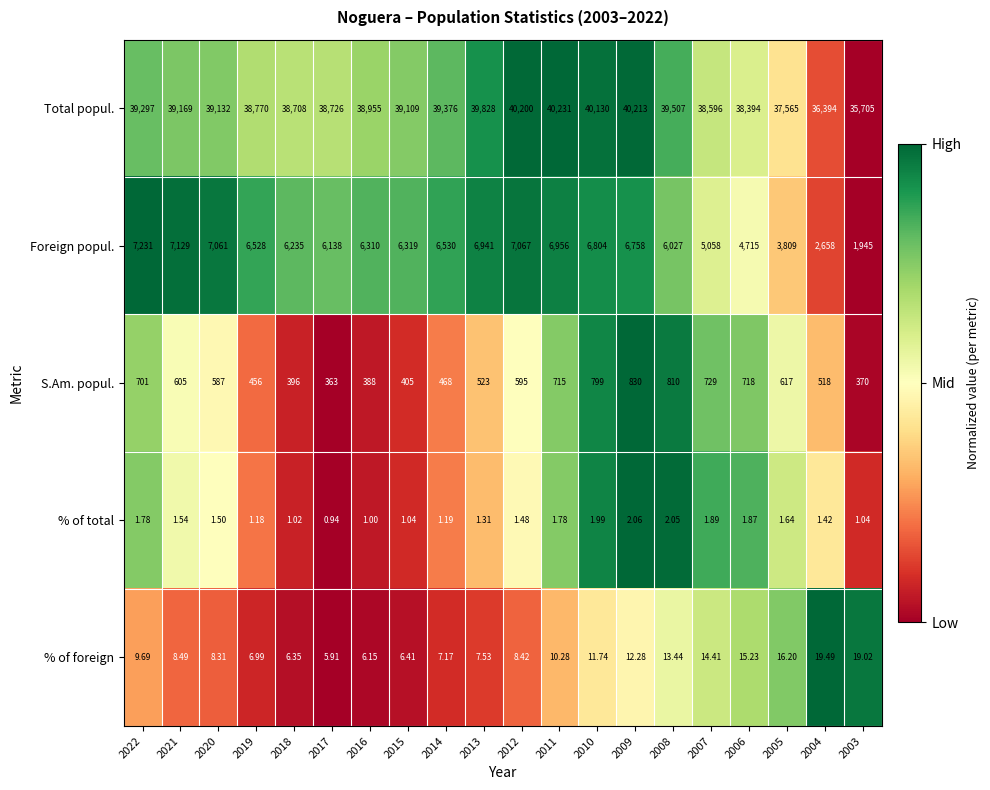

Which series has the largest total across all categories?

Total popul.